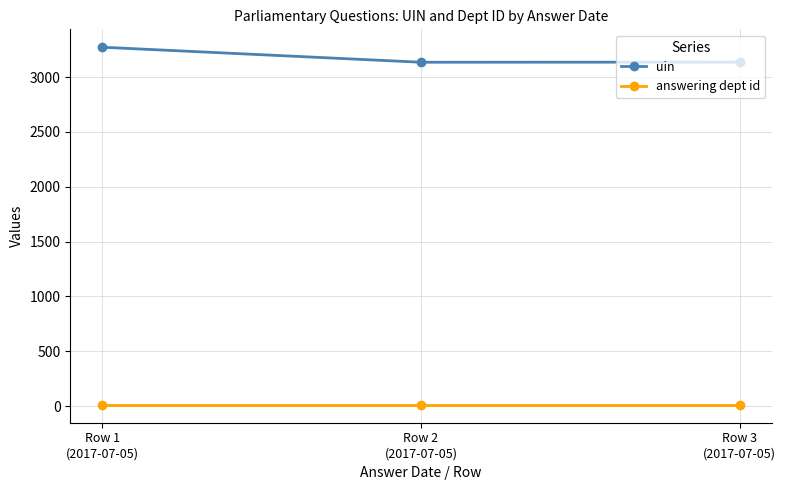

What is the greatest value displayed?

3272